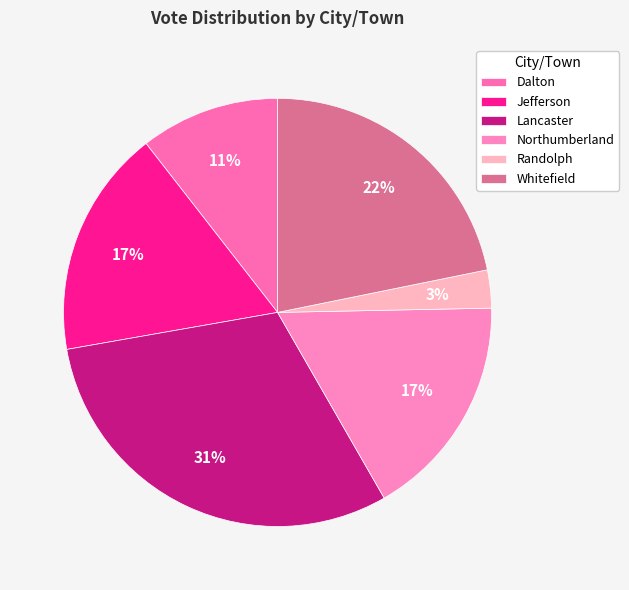

To the nearest percent, what portion does Randolph represent?

3%